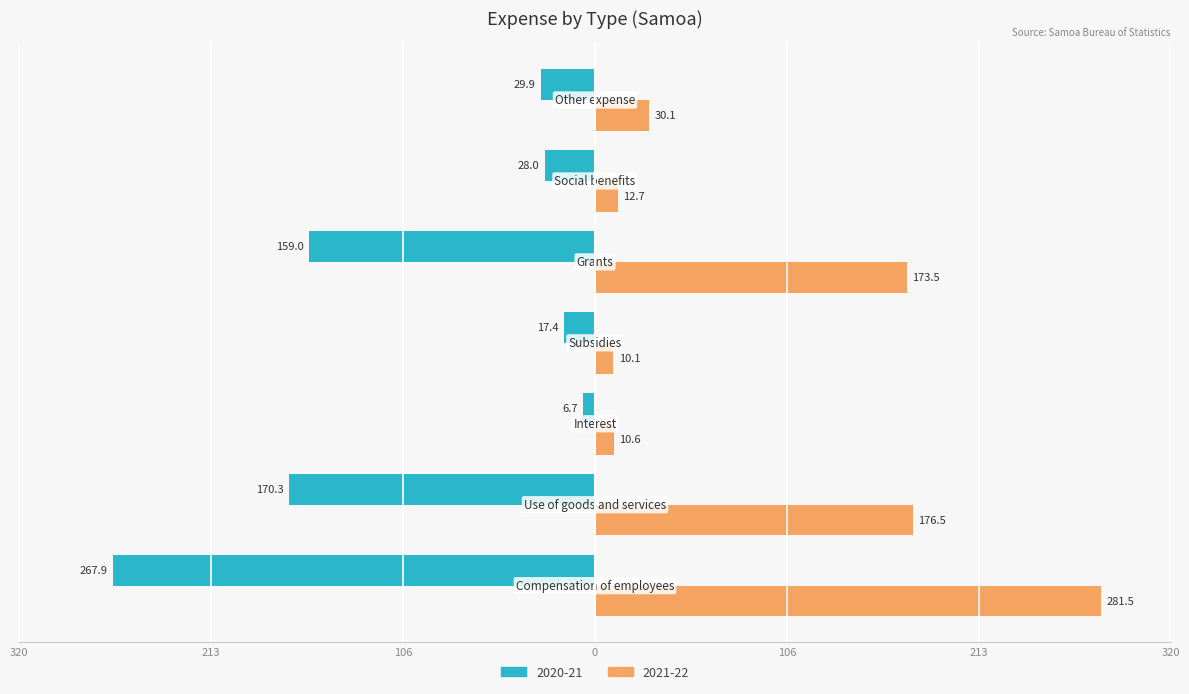

What are all the series names shown in the legend?

2020-21, 2021-22